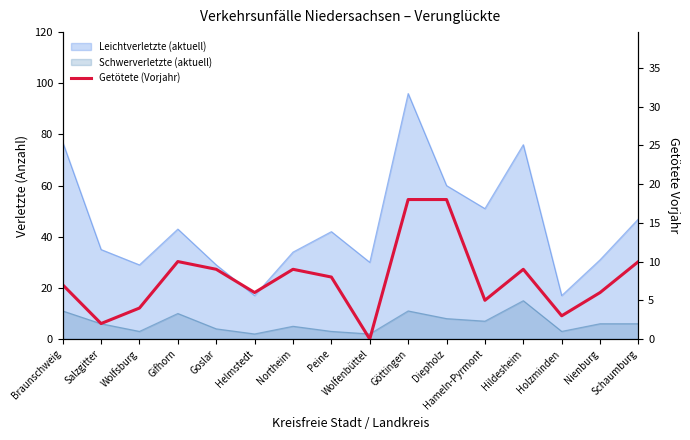

Does the chart have visible grid lines?

No